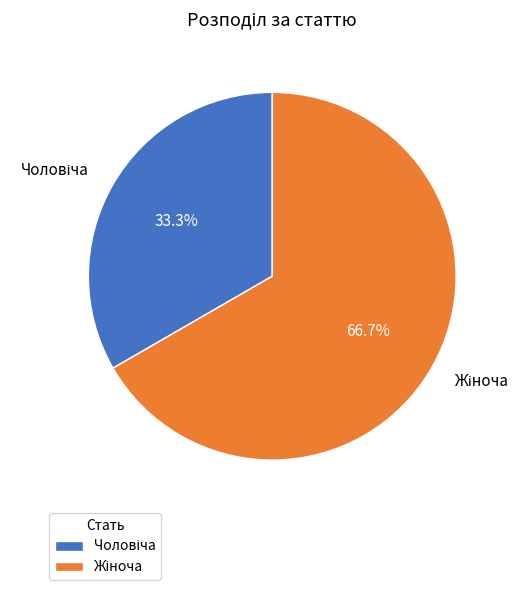

Is there a majority slice in this chart?

Yes